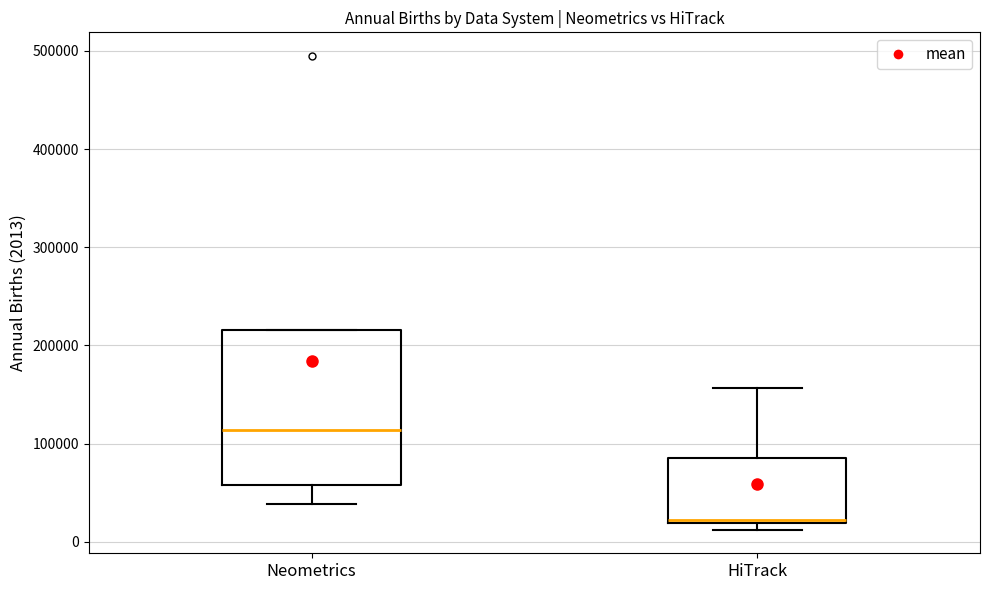

Reading left to right, transcribe this box plot: for each box, give where its median line is, the range the box spans, and where its two whiskers end, as read against the y-axis. The values are not printed on the chart, so give them approximately, as read against the axis.

Neometrics: median 110000, box 60000 to 220000, whiskers 40000 to 220000
HiTrack: median 20000 (just above the box's lower edge), box 20000 to 90000, whiskers 10000 to 160000